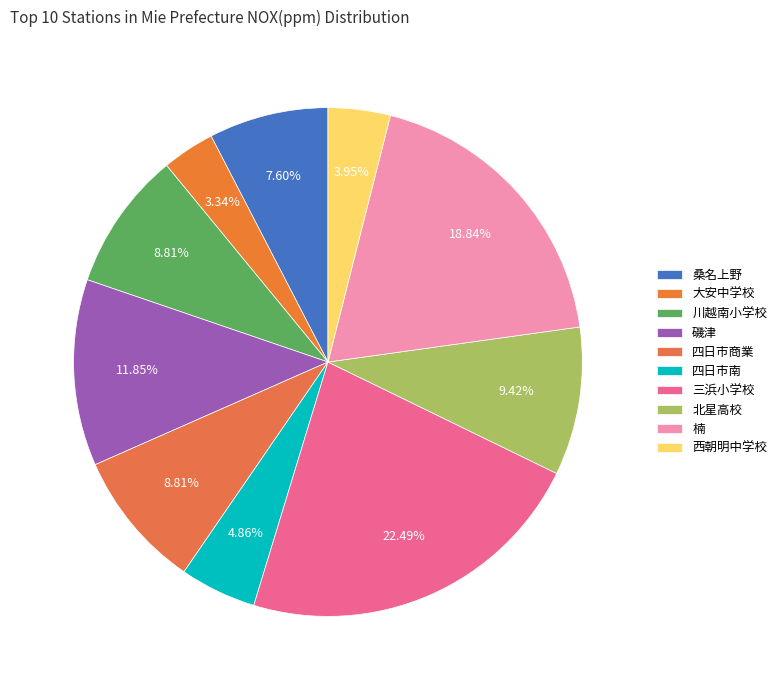

Count the number of slices in the pie.

10